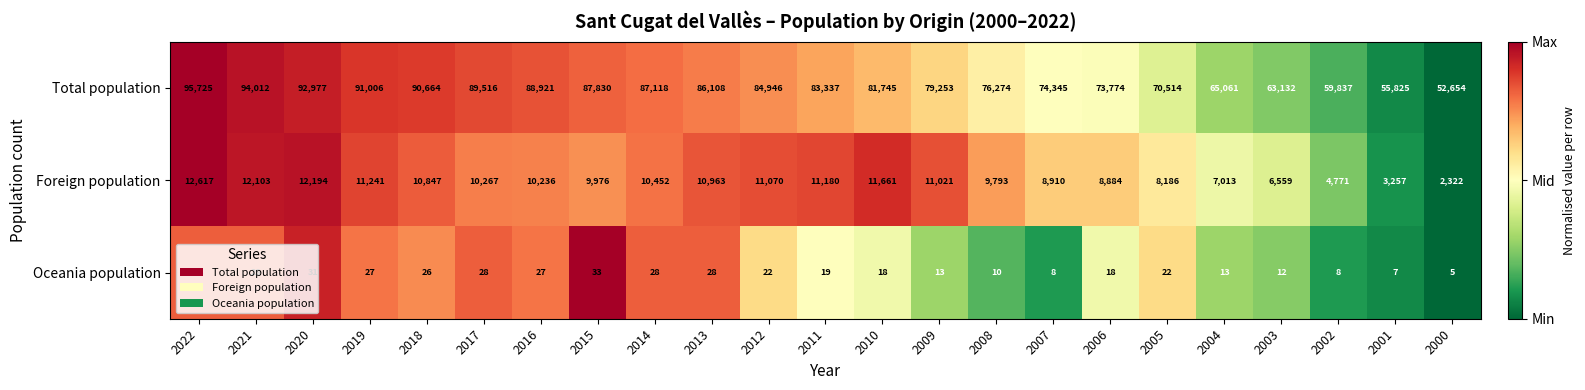

Where does the Total population series first go above 83337?

2022